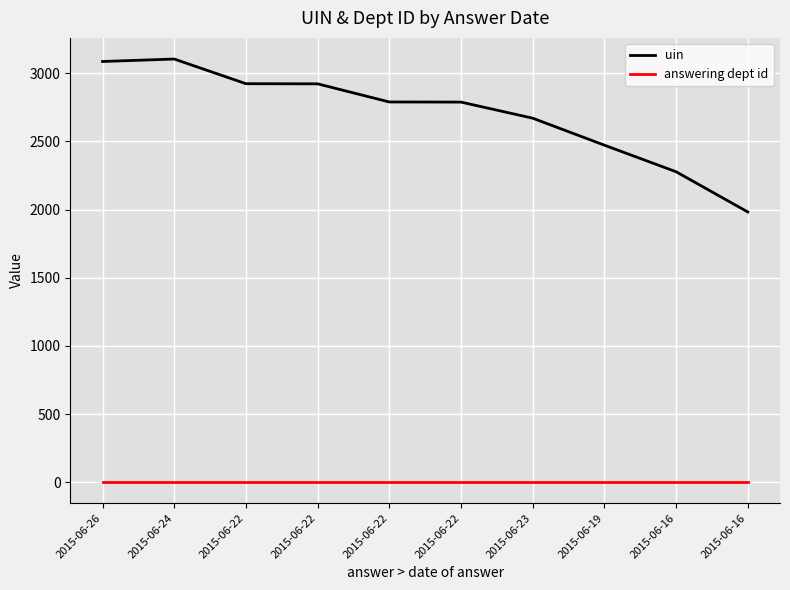

How many lines are shown in the chart?

2